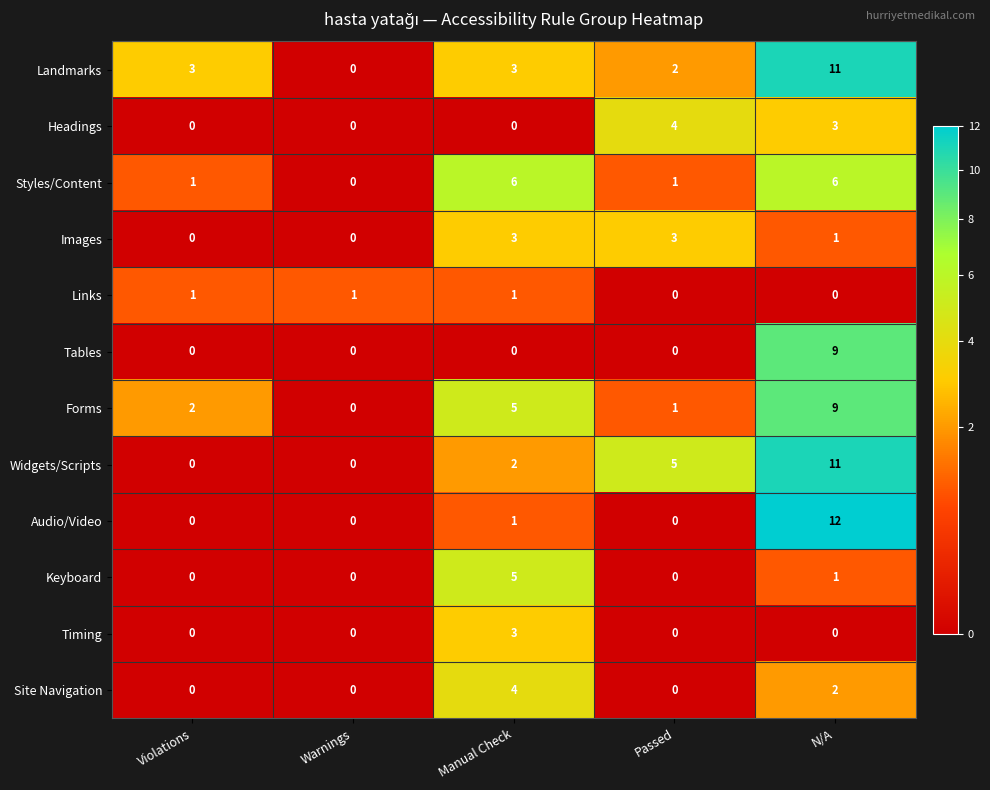

At which category is the sum across all series the highest?

N/A